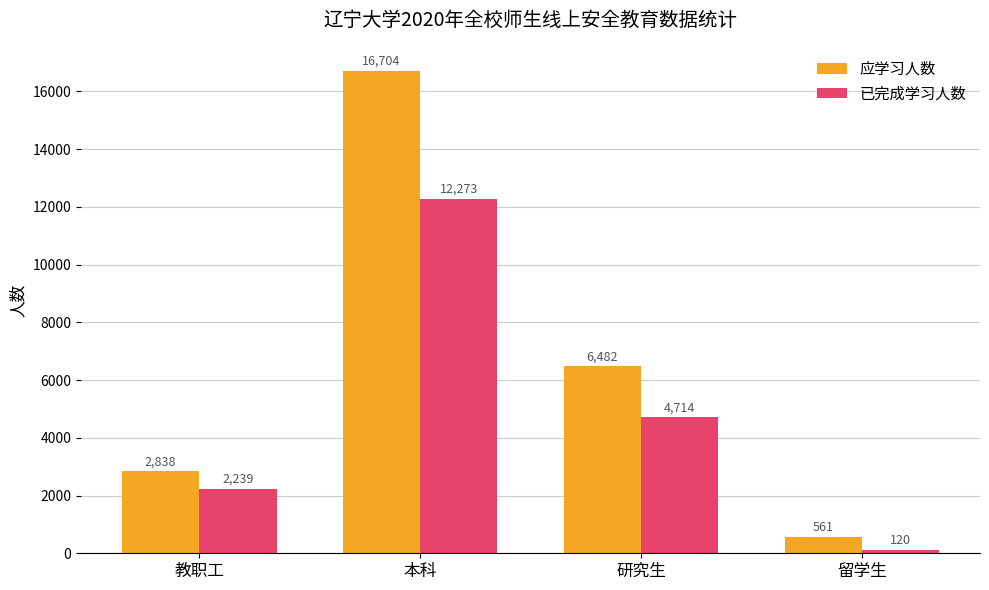

Reading right to left, transcribe all the data shown in this chart.

应学习人数: 561	6482	16704	2838
已完成学习人数: 120	4714	12273	2239